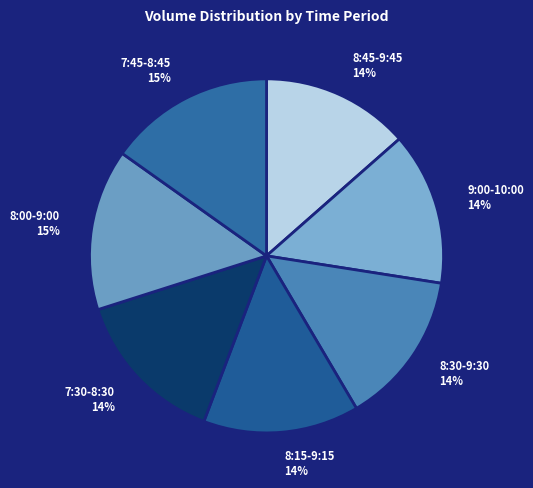

What is the ratio of the value at 8:00-9:00 to the value at 8:45-9:45?

1.1